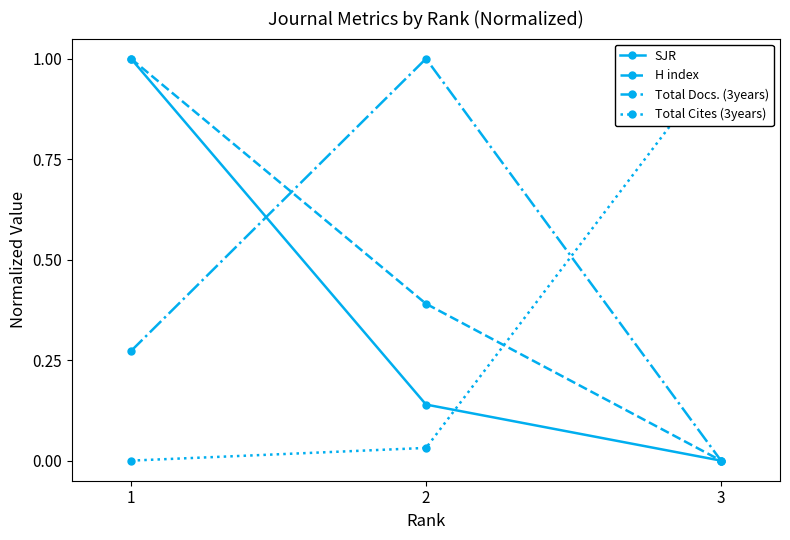

Which has a higher value, 1 or 3?

1